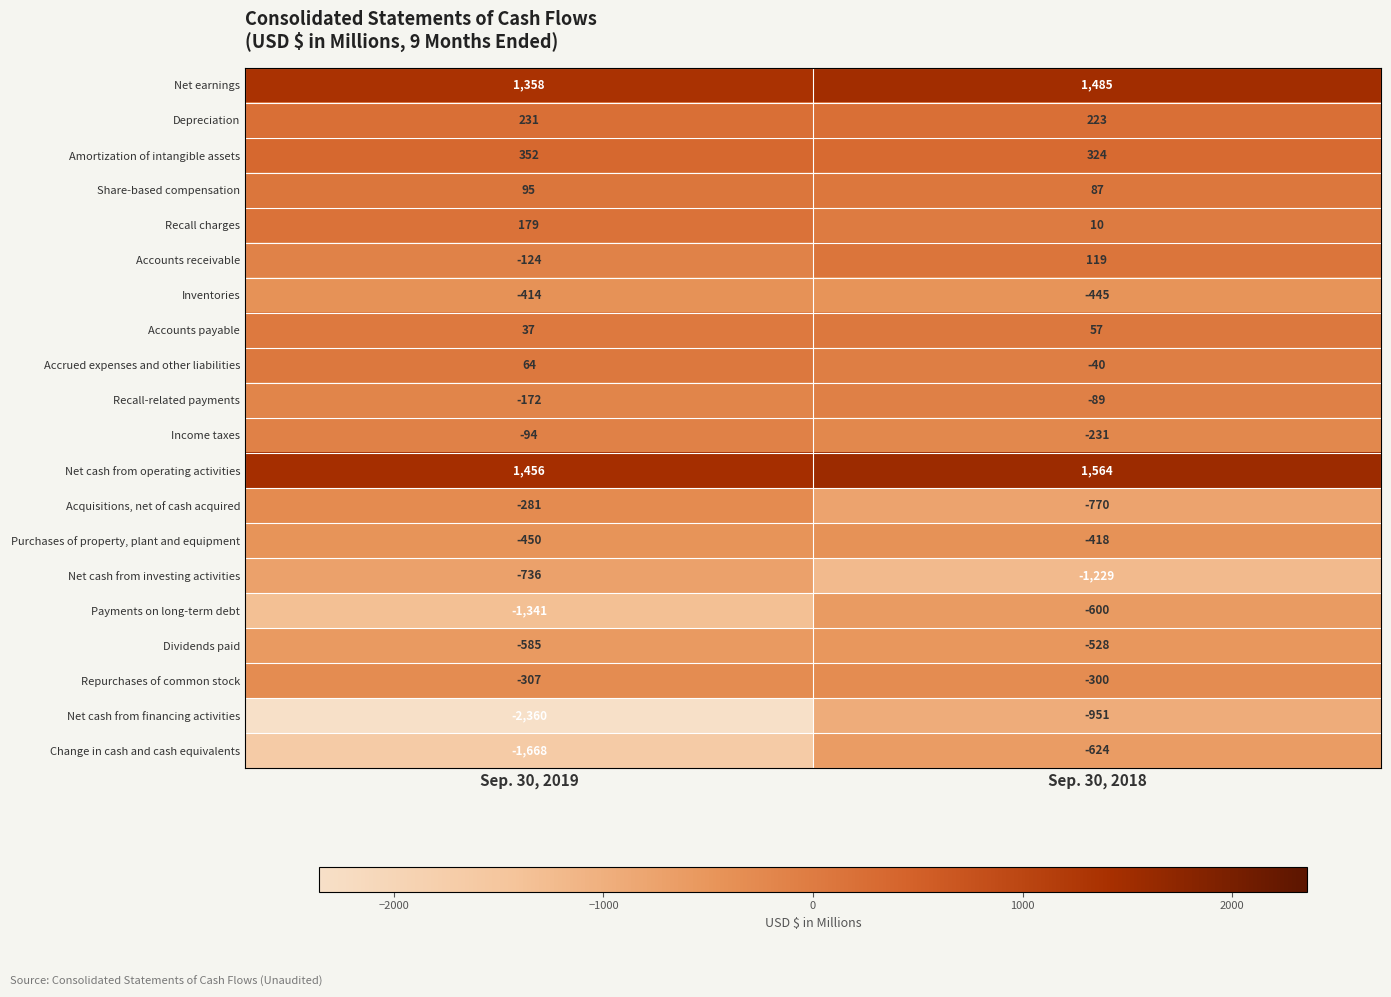

At which category is the sum across all series the highest?

Sep. 30, 2018